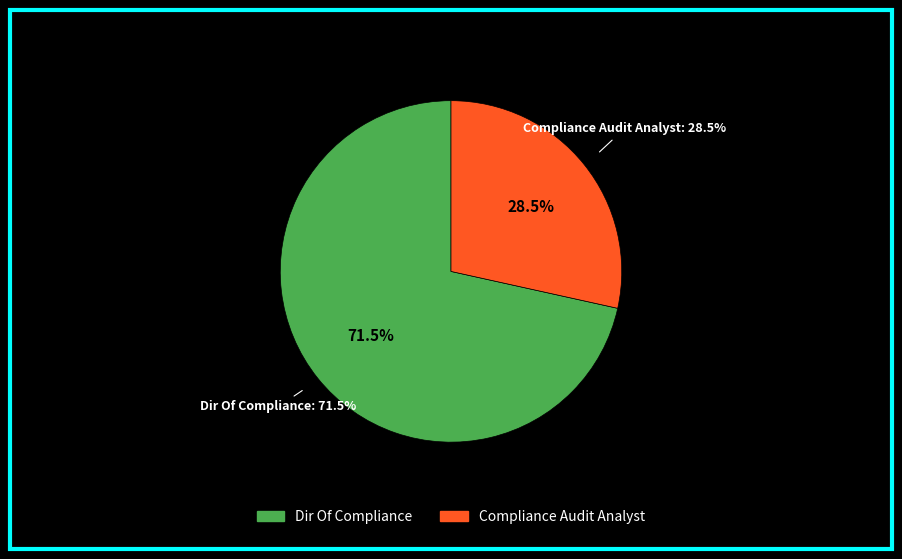

To the nearest percent, what is the difference between the largest and smallest slice percentages?

43%